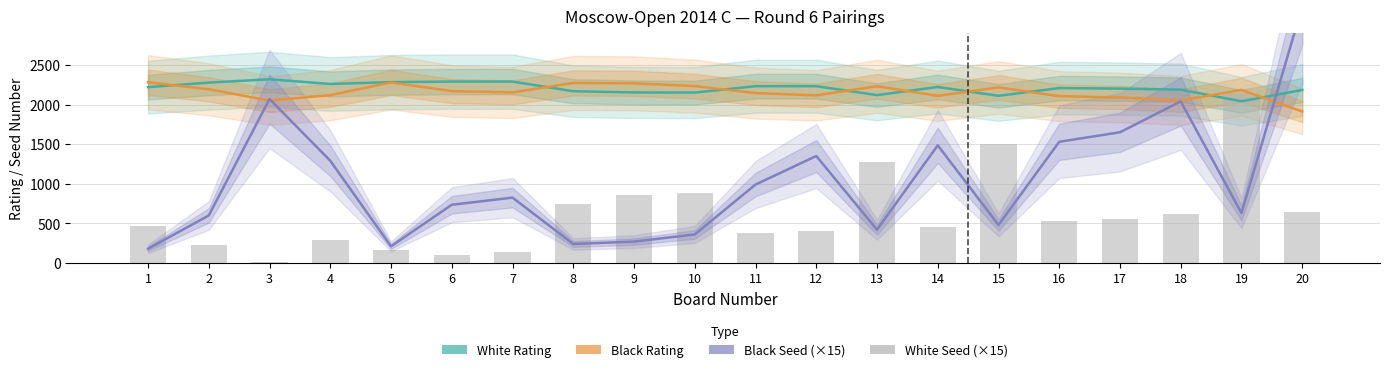

Rank the series at 7 from highest to lowest value.

White Rating, Black Rating, Black Seed (×15), White Seed (×15)